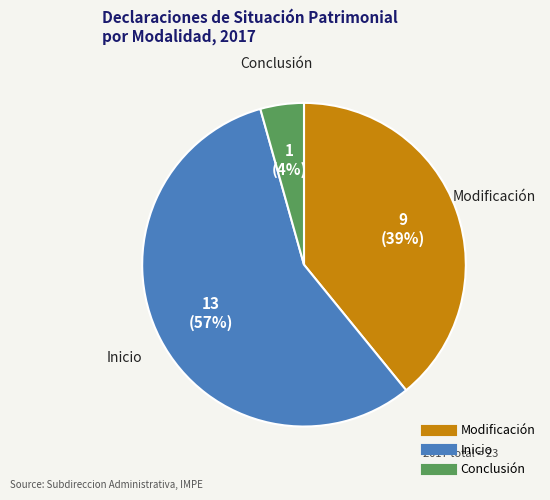

To the nearest percent, what is the average slice percentage?

33%